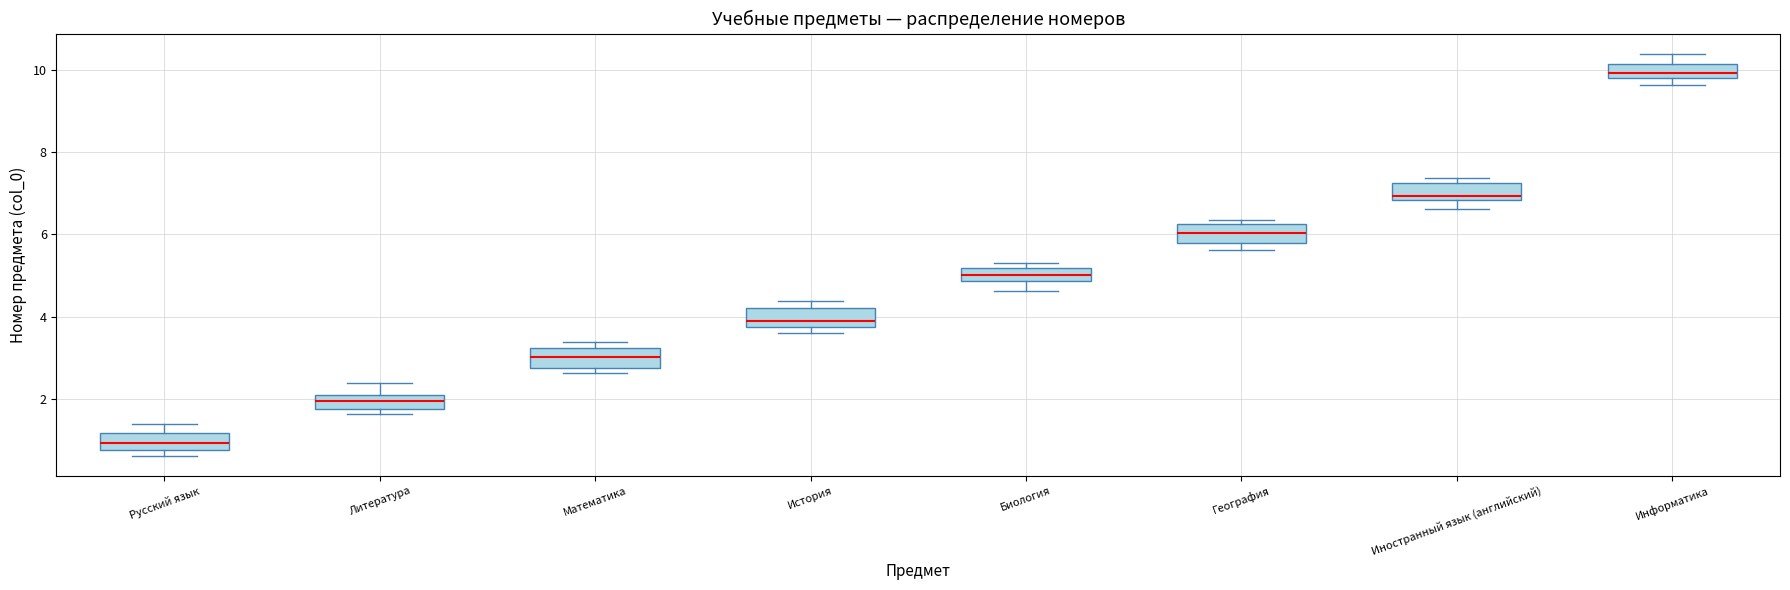

Where is the upper edge of the box for География on the y-axis? The values are not printed on the chart, so give them approximately, as read against the axis.

6.2